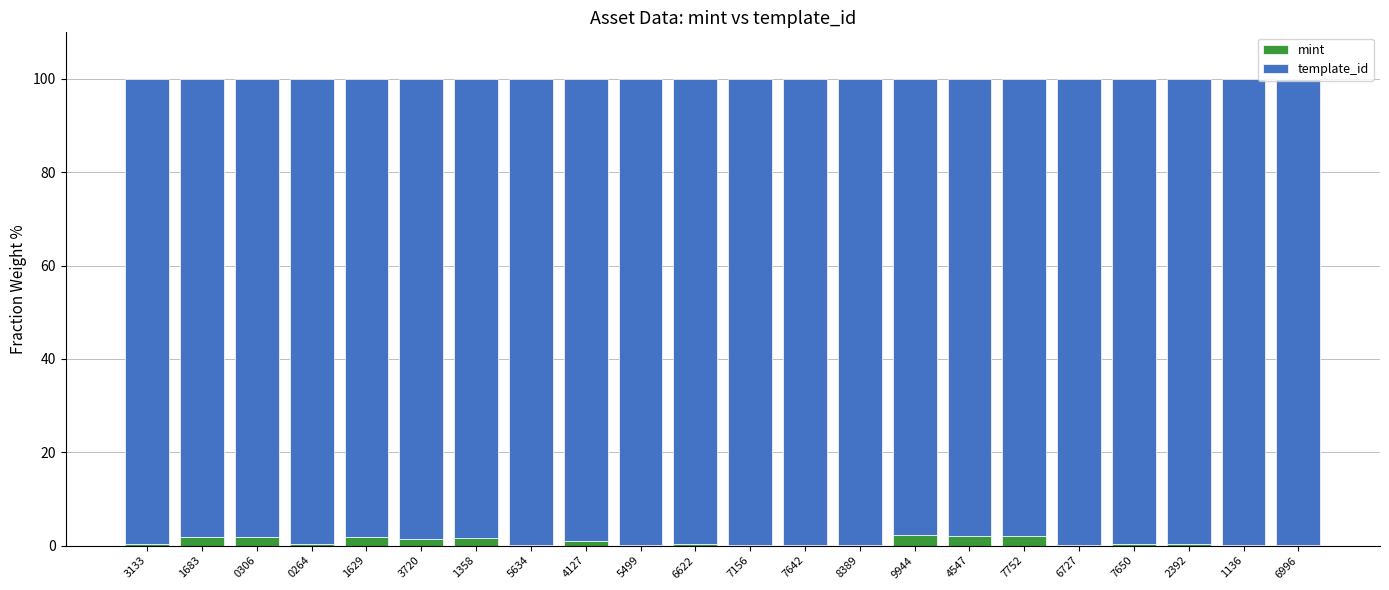

What is the difference between the mint values at 7752 and 0306?

0.2